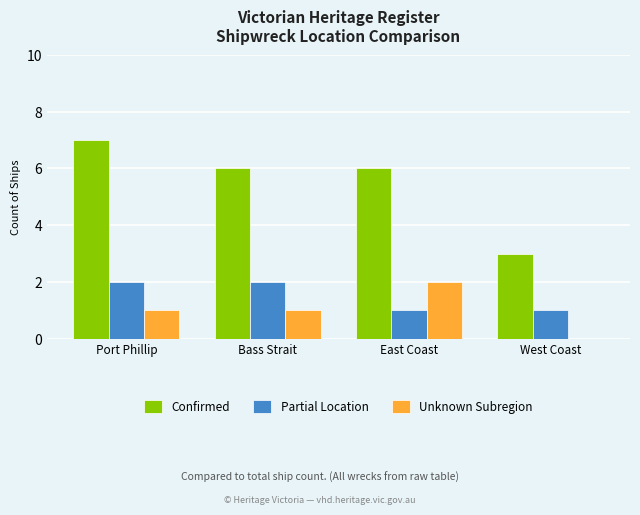

How many groups of bars are there?

4